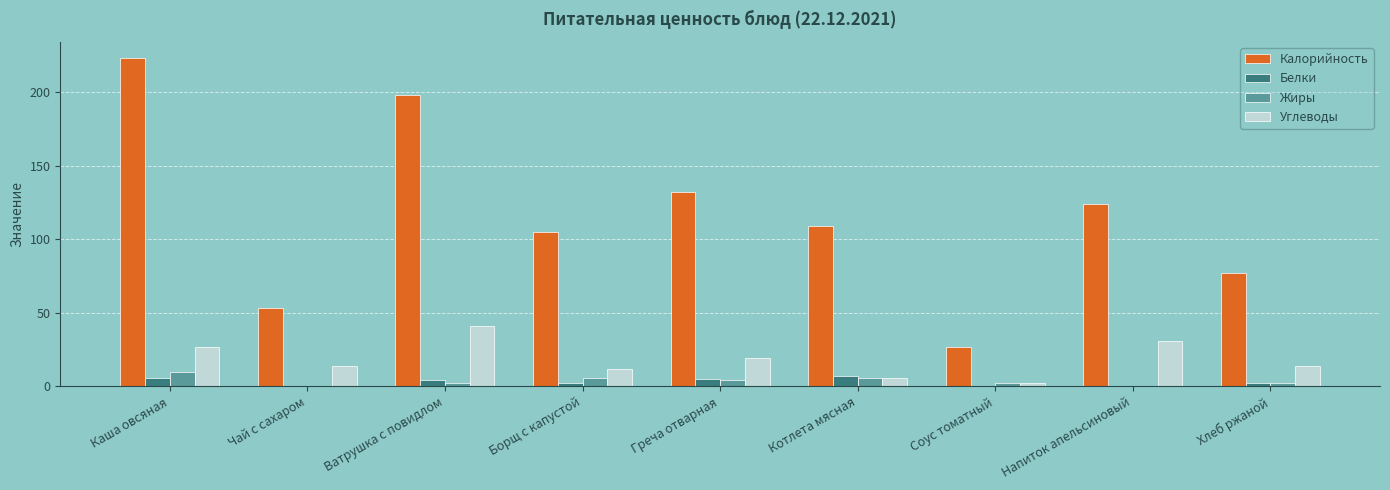

Reading left to right, extract all data points from this chart.

Калорийность: Каша овсяная=223	Чай с сахаром=53	Ватрушка с повидлом=198	Борщ с капустой=105	Греча отварная=132	Котлета мясная=109	Соус томатный=27	Напиток апельсиновый=124	Хлеб ржаной=77
Белки: Каша овсяная=6	Чай с сахаром=0	Ватрушка с повидлом=4	Борщ с капустой=2	Греча отварная=5	Котлета мясная=7	Соус томатный=0	Напиток апельсиновый=0	Хлеб ржаной=2
Жиры: Каша овсяная=10	Чай с сахаром=0	Ватрушка с повидлом=2	Борщ с капустой=6	Греча отварная=4	Котлета мясная=6	Соус томатный=2	Напиток апельсиновый=0	Хлеб ржаной=2
Углеводы: Каша овсяная=27	Чай с сахаром=14	Ватрушка с повидлом=41	Борщ с капустой=12	Греча отварная=19	Котлета мясная=6	Соус томатный=2	Напиток апельсиновый=31	Хлеб ржаной=14